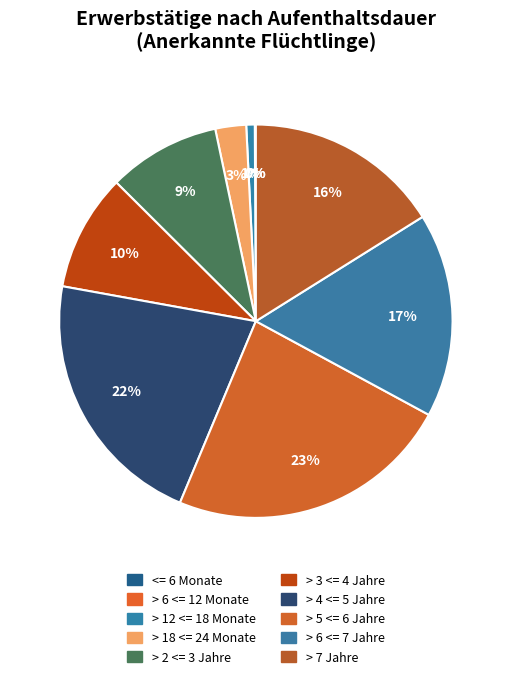

Rank the categories by value from lowest to highest.

<= 6 Monate, > 6 <= 12 Monate, > 12 <= 18 Monate, > 18 <= 24 Monate, > 2 <= 3 Jahre, > 3 <= 4 Jahre, > 7 Jahre, > 6 <= 7 Jahre, > 4 <= 5 Jahre, > 5 <= 6 Jahre